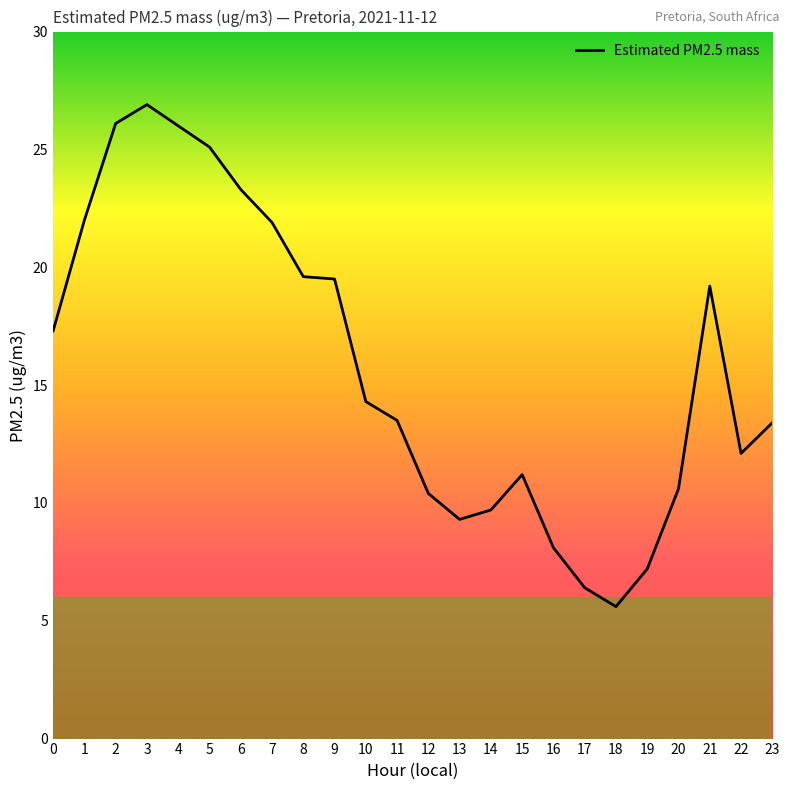

The value at 2 is 9.0. True or false?

False